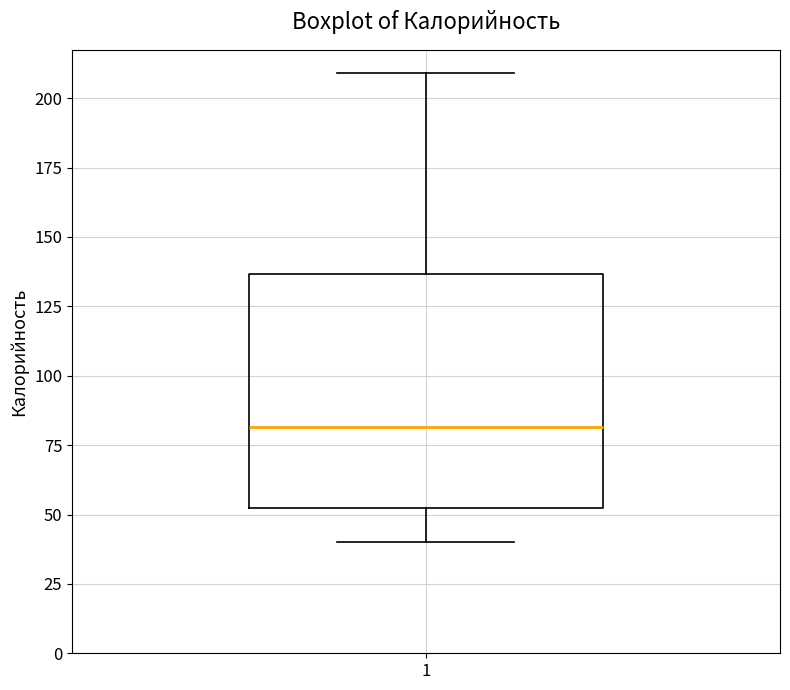

Read this box plot against the y-axis: the position of the median line, the range covered by the box, and the ends of both whiskers. The values are not printed on the chart, so give them approximately, as read against the axis.

median 80, box 50 to 135, whiskers 40 to 210